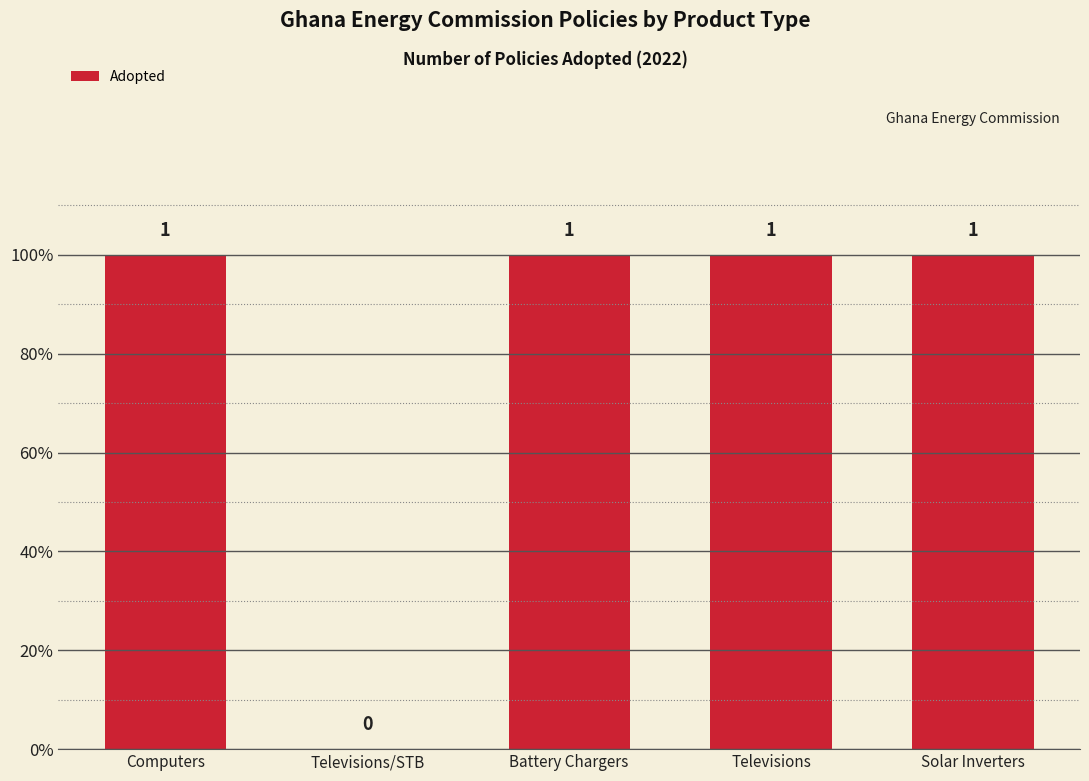

Reading right to left, extract all data points from this chart.

Solar Inverters=1	Televisions=1	Battery Chargers=1	Televisions/STB=0	Computers=1